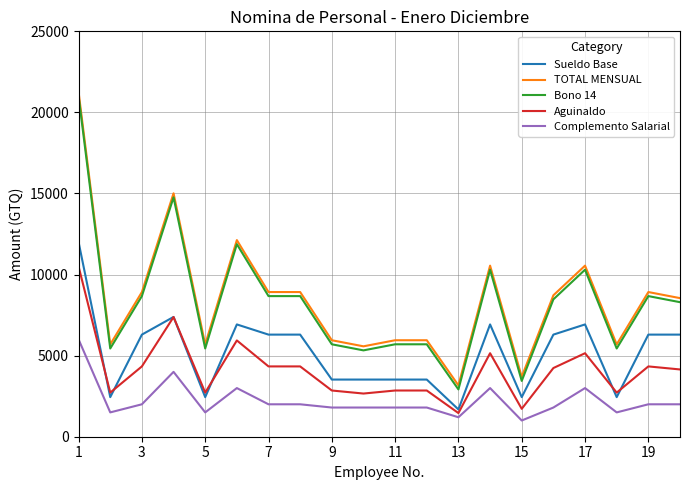

True or false: Sueldo Base has more than 1 points higher than both neighbors.

True